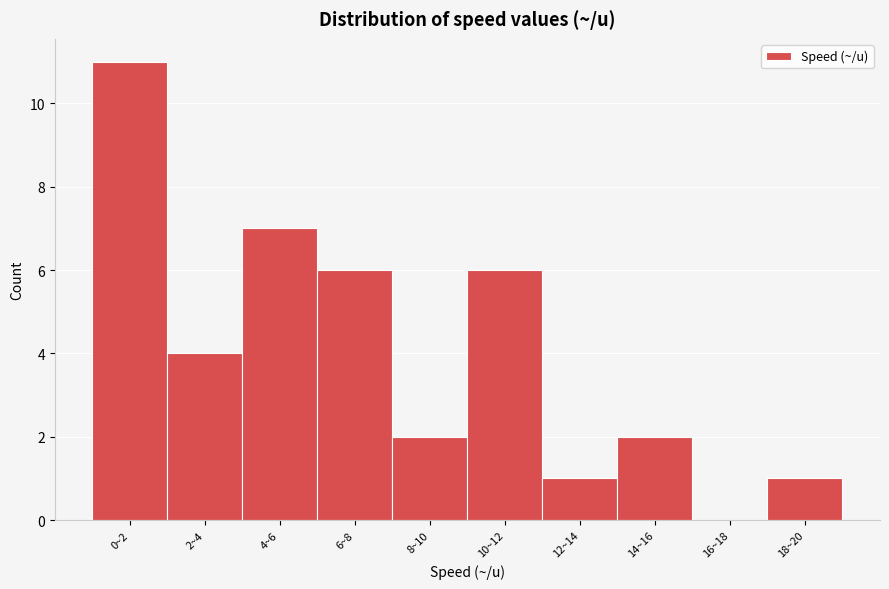

Reading left to right, what are all the values shown in this chart?

0~2=11	2~4=4	4~6=7	6~8=6	8~10=2	10~12=6	12~14=1	14~16=2	16~18=0	18~20=1